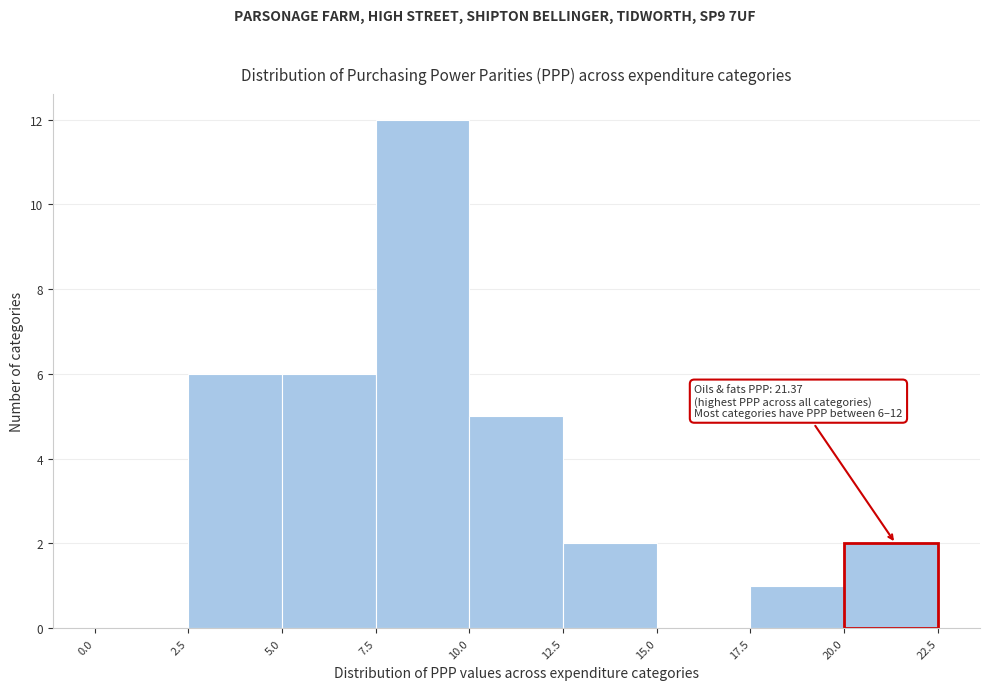

Over which range of the x-axis is the bar tallest?

7.5 to 10.0